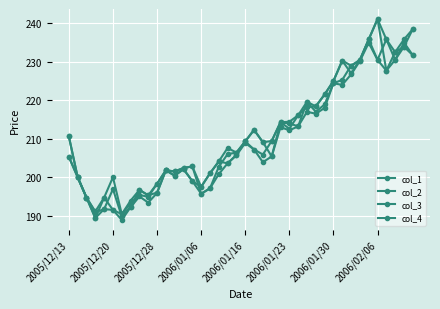

True or false: col_4 and col_3 cross at least once.

False